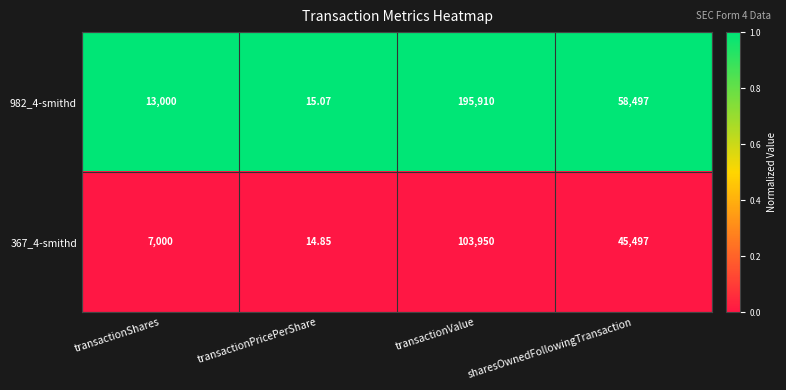

Which series has the largest range (max minus min)?

982_4-smithd